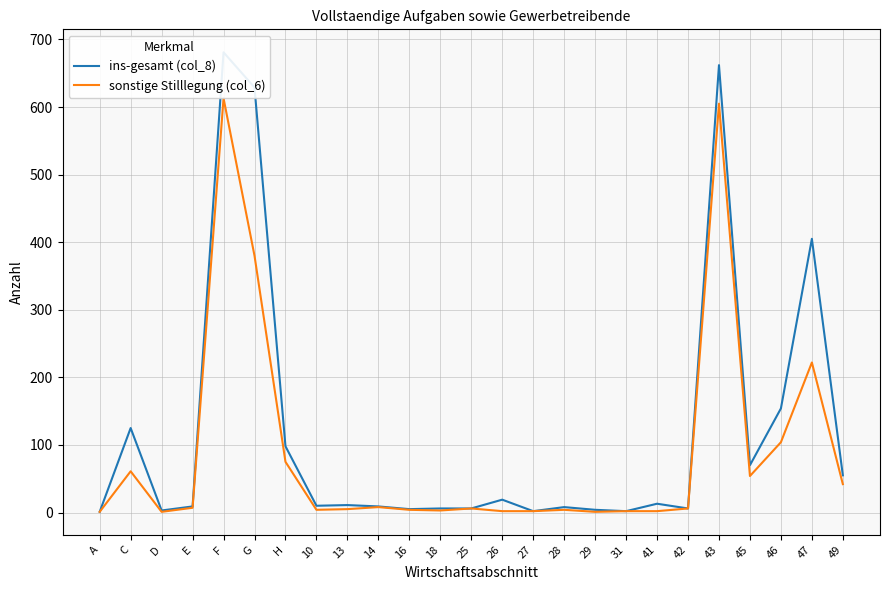

What is the sum of all sonstige Stilllegung (col_6) values?

2214